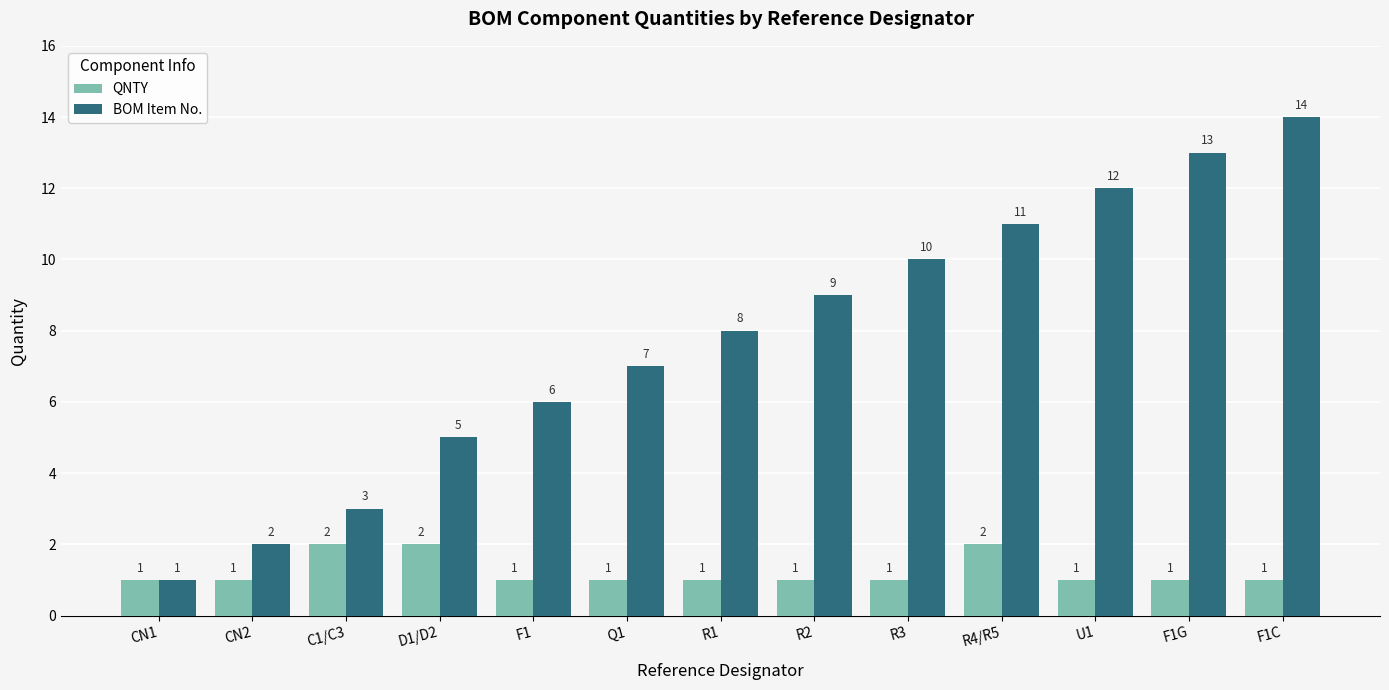

Where is BOM Item No. nearest to the value 7?

Q1